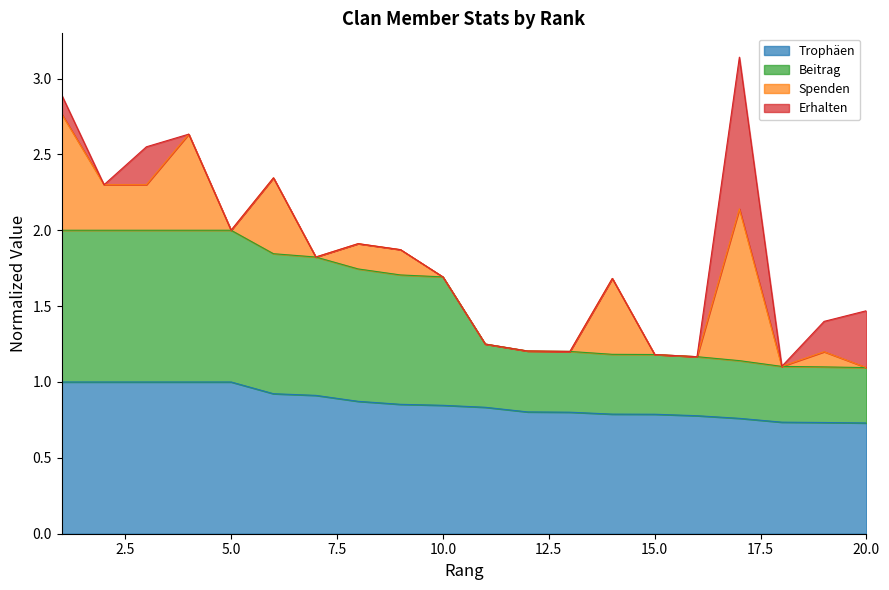

What is the maximum value for Trophäen?

1.0